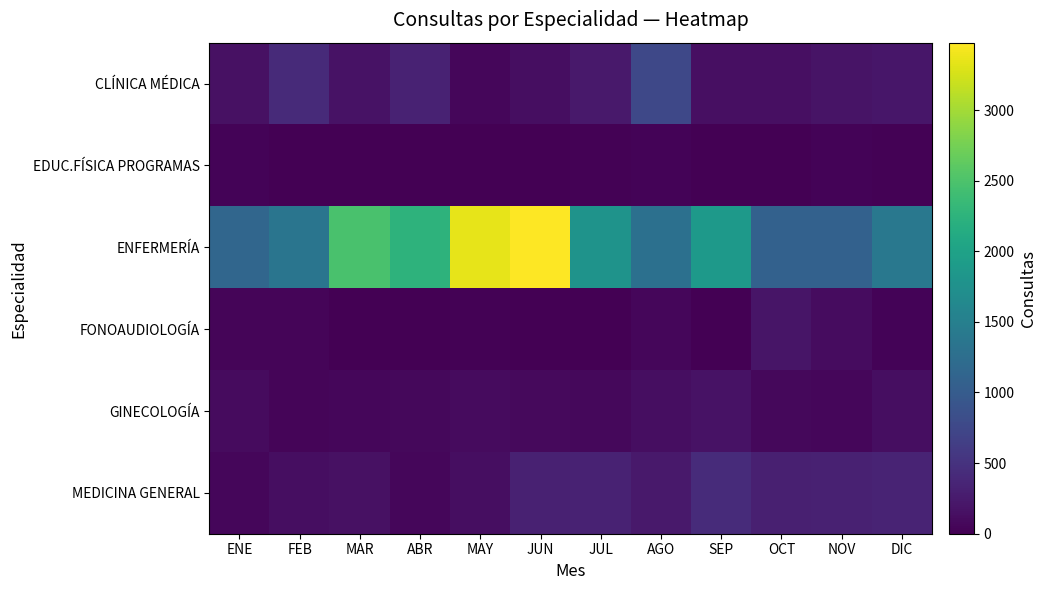

Reading left to right, extract all data points from this chart.

CLÍNICA MÉDICA: ENE=151	FEB=410	MAR=164	ABR=329	MAY=66	JUN=131	JUL=244	AGO=749	SEP=149	OCT=146	NOV=184	DIC=210
EDUC.FÍSICA PROGRAMAS: ENE=32	FEB=0	MAR=0	ABR=0	MAY=0	JUN=0	JUL=14	AGO=40	SEP=0	OCT=0	NOV=28	DIC=14
ENFERMERÍA: ENE=1142	FEB=1358	MAR=2485	ABR=2250	MAY=3342	JUN=3477	JUL=1783	AGO=1281	SEP=1877	OCT=1078	NOV=1077	DIC=1392
FONOAUDIOLOGÍA: ENE=41	FEB=50	MAR=0	ABR=0	MAY=21	JUN=0	JUL=0	AGO=62	SEP=0	OCT=202	NOV=122	DIC=36
GINECOLOGÍA: ENE=98	FEB=52	MAR=59	ABR=75	MAY=103	JUN=87	JUL=74	AGO=130	SEP=165	OCT=81	NOV=56	DIC=130
MEDICINA GENERAL: ENE=67	FEB=123	MAR=151	ABR=67	MAY=134	JUN=325	JUL=334	AGO=240	SEP=422	OCT=310	NOV=324	DIC=344